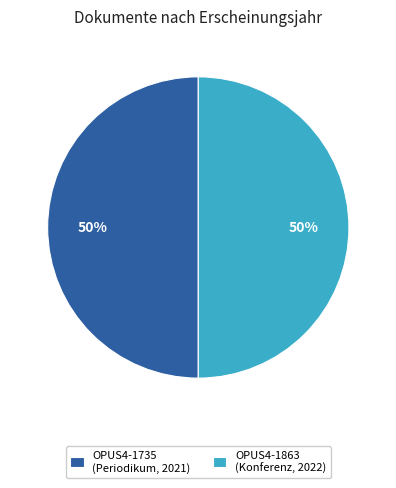

Is it true that OPUS4-1735 (Periodikum, 2021) is 50% of the pie?

True